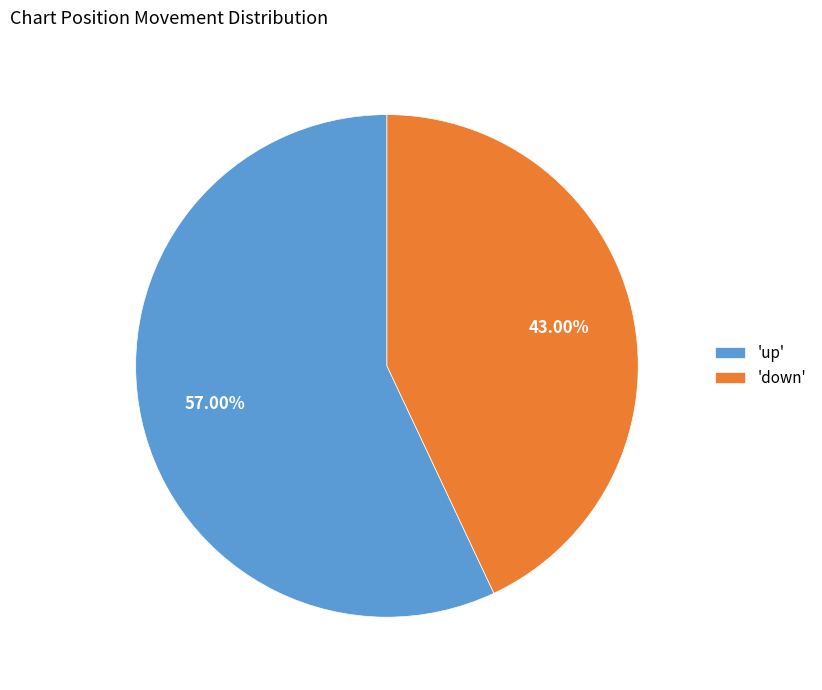

To the nearest percent, what is the average slice percentage?

50%